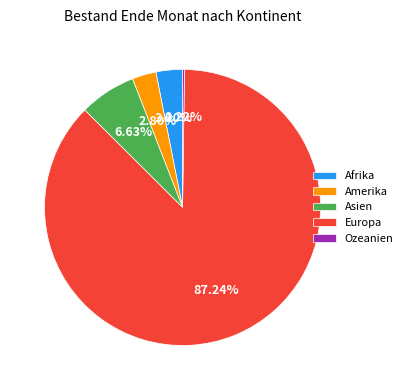

What percentage is the Afrika slice, to the nearest percent?

3%